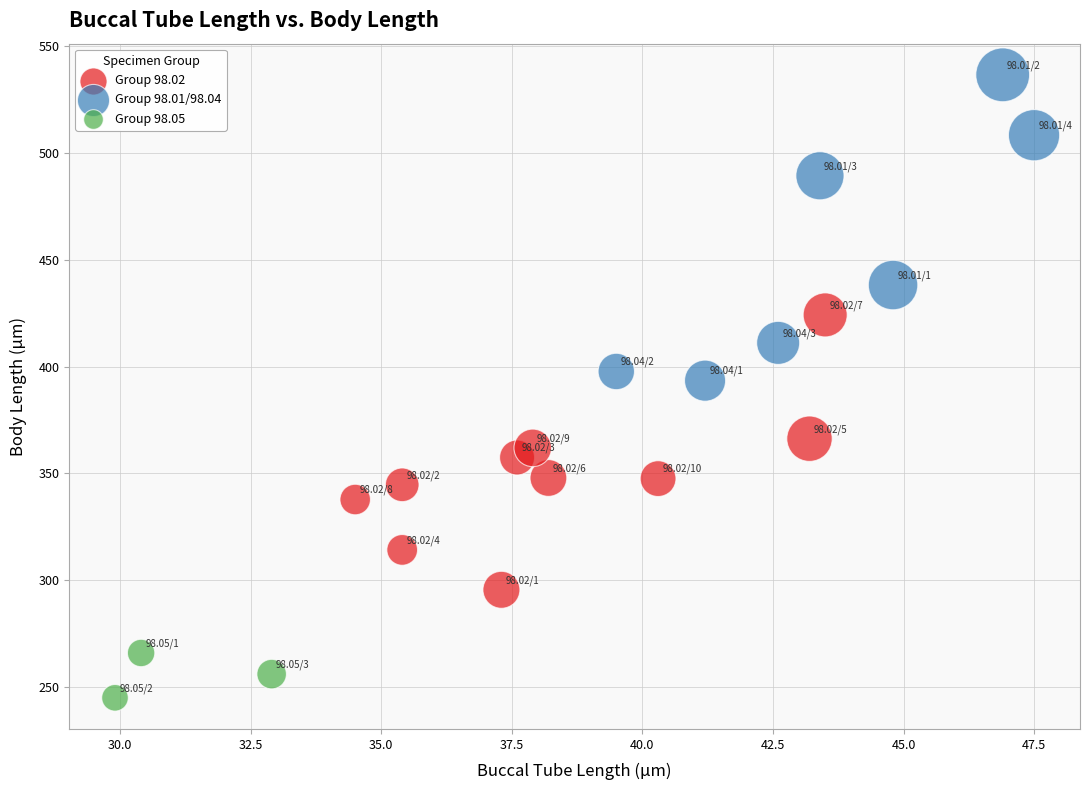

Which series contains the highest Y value?

Group 98.01/98.04